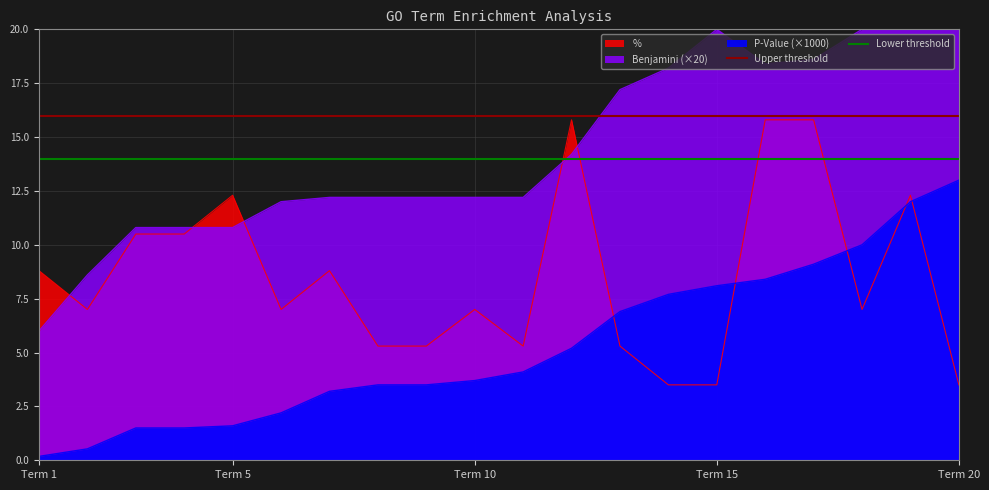

True or false: Upper threshold has a value of 16 at Term 5.

True